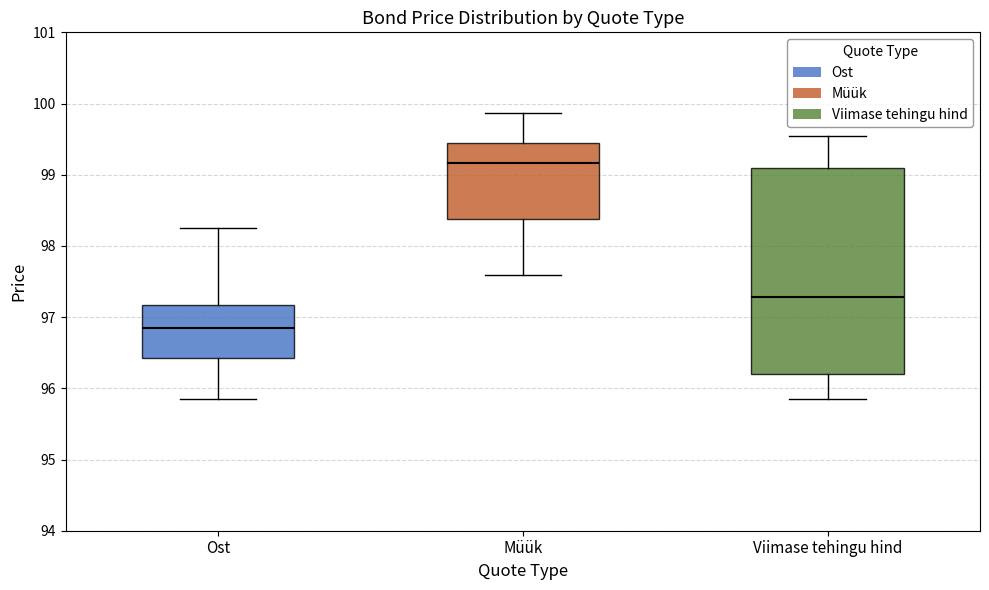

Where does the lower whisker of the box for Ost end on the y-axis? The values are not printed on the chart, so give them approximately, as read against the axis.

95.8